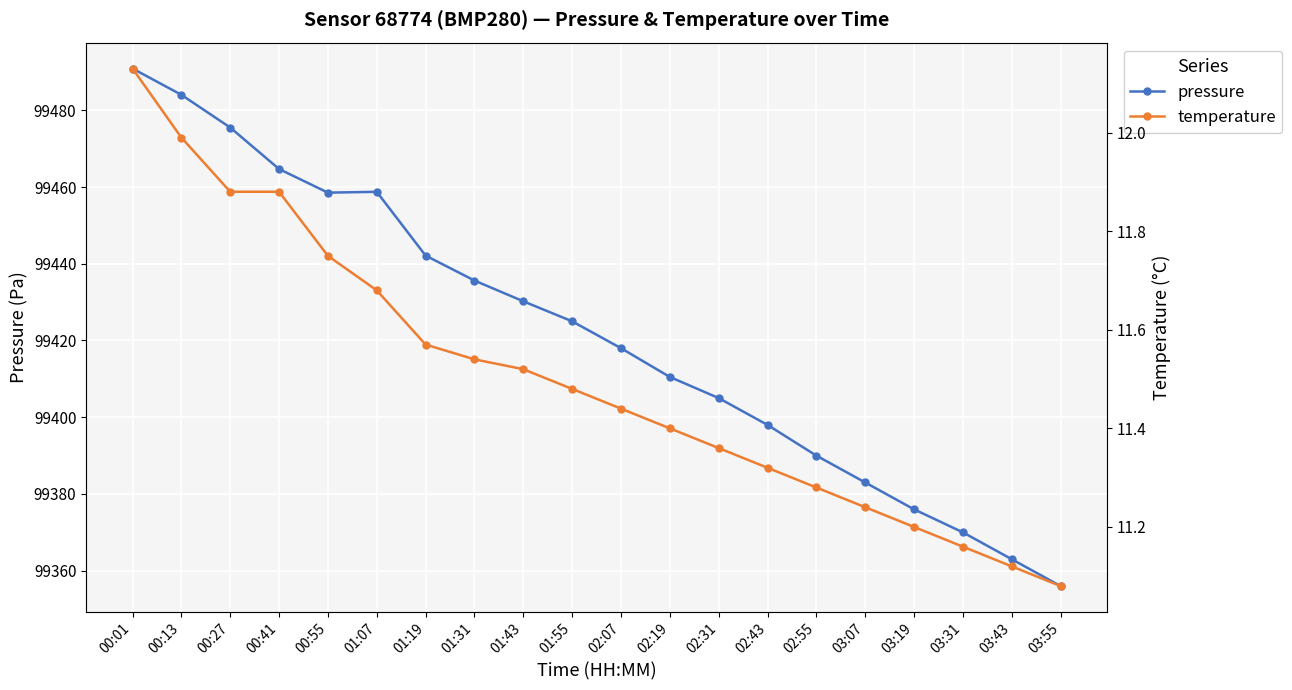

Which category has the highest value in the temperature series?

00:01